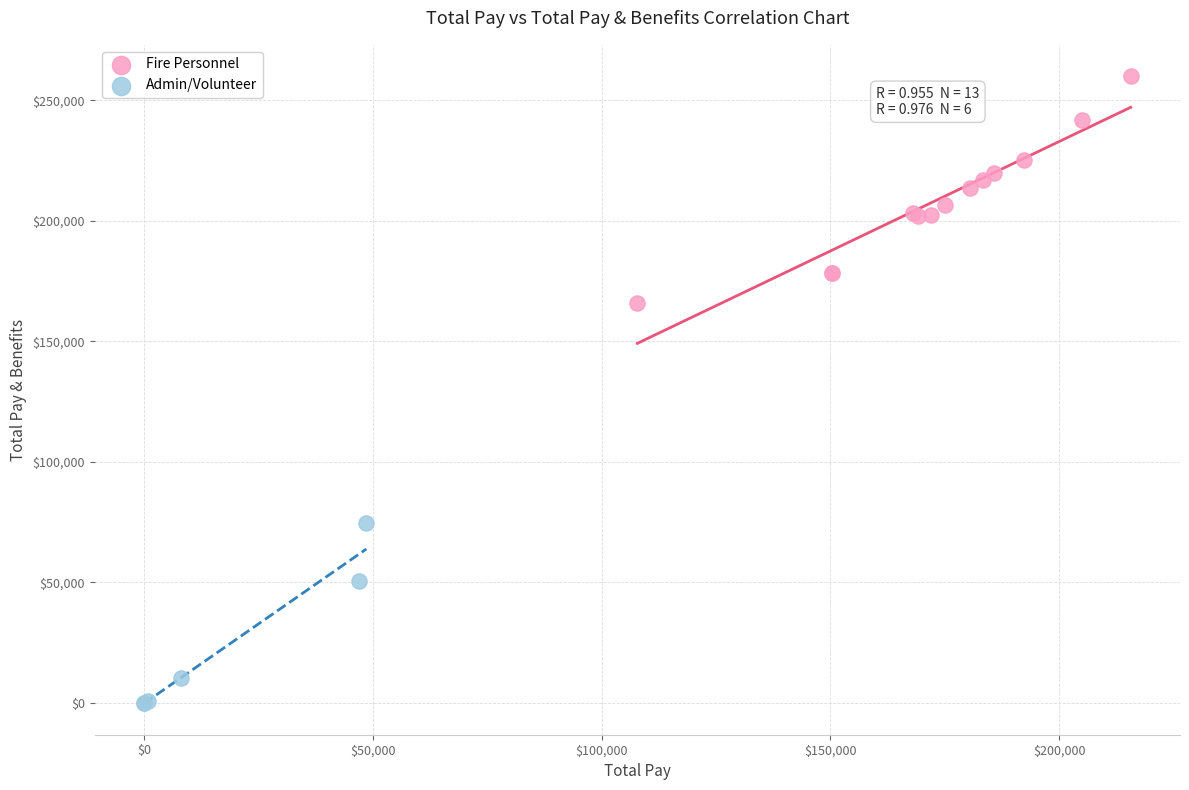

What are all the series names shown in the legend?

Fire Personnel, Admin/Volunteer